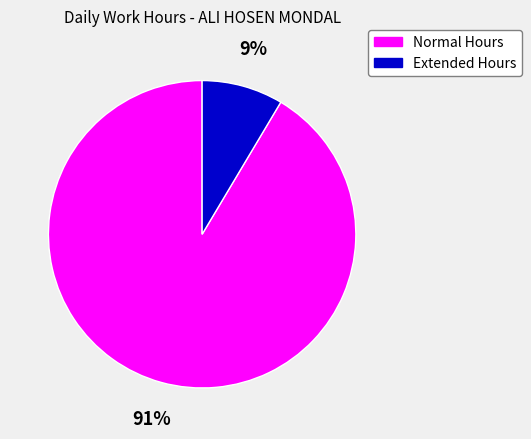

Does any single category account for the majority?

Yes